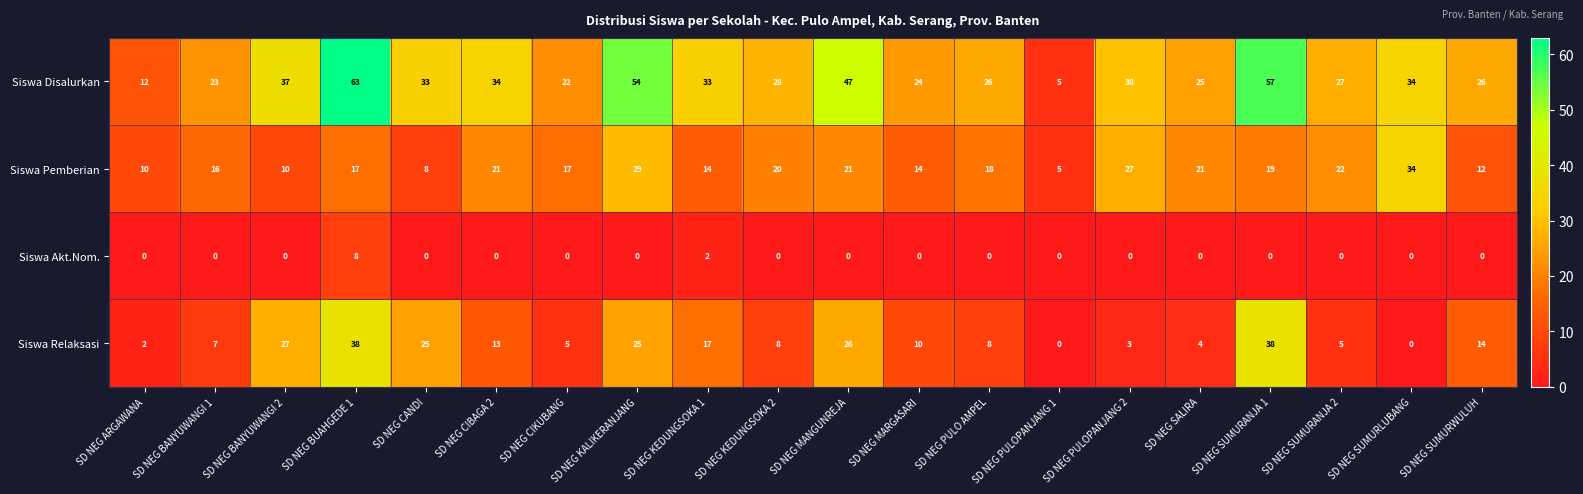

Where is Siswa Pemberian nearest to the value 19?

SD NEG SUMURANJA 1